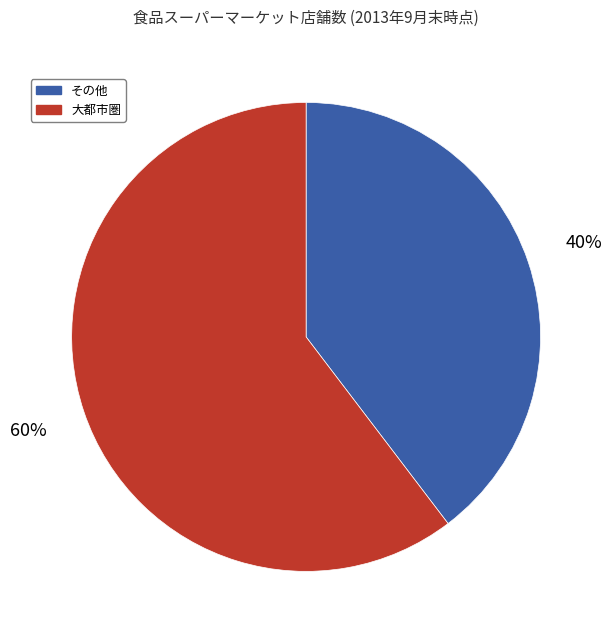

Is there a majority slice in this chart?

Yes